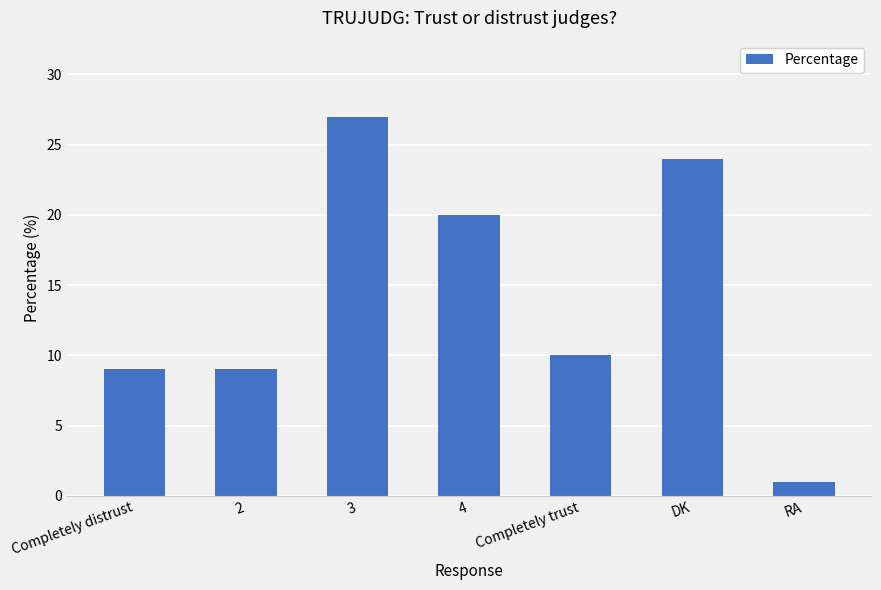

What is the sum of the values at 2 and DK?

33